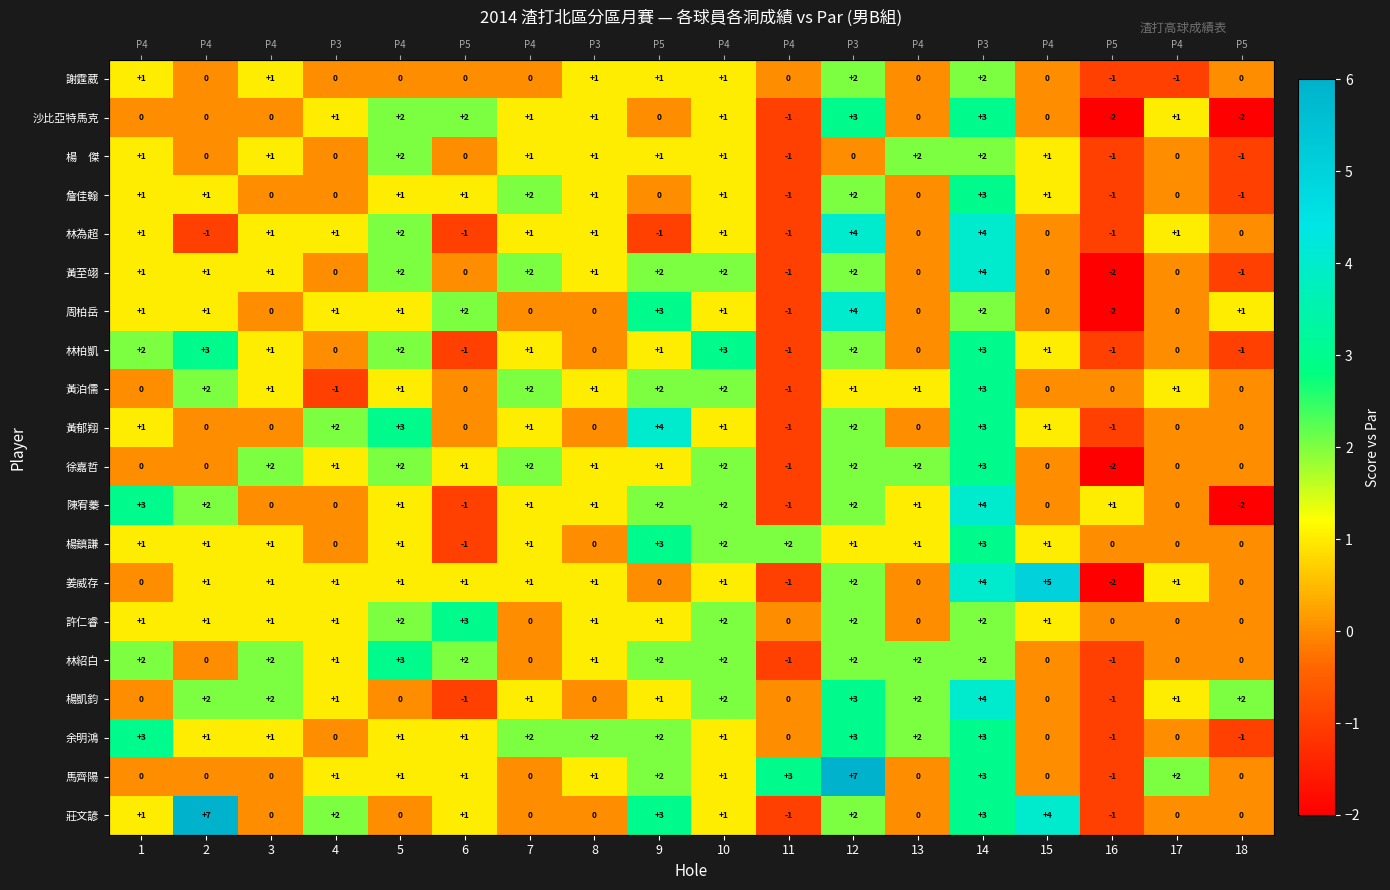

What is the difference between the second highest and second lowest values in the 林為超 series?

5